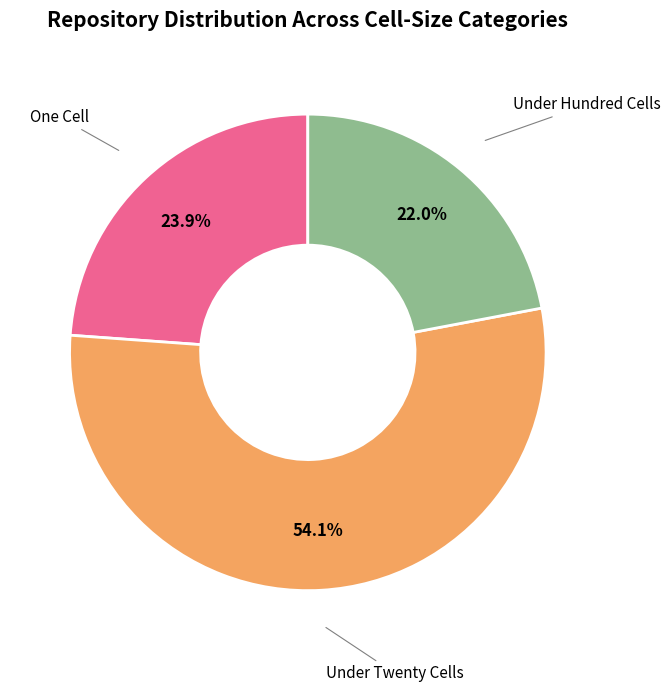

Does any single category account for the majority?

Yes